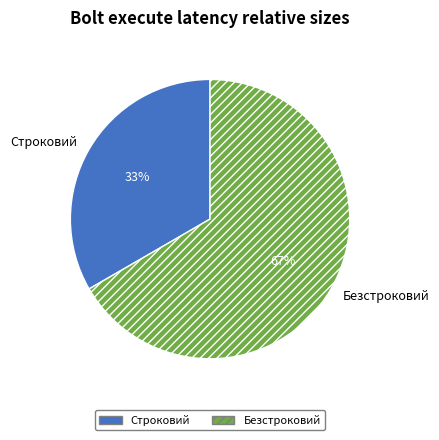

What is the ratio of the value at Безстроковий to the value at Строковий?

2.0